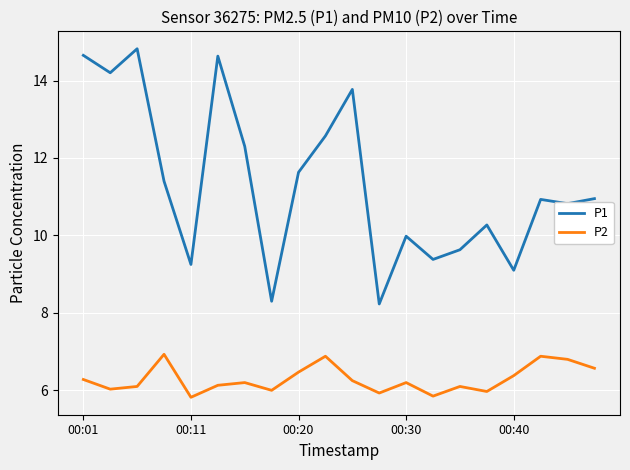

True or false: P2 and P1 intersect in this chart.

False